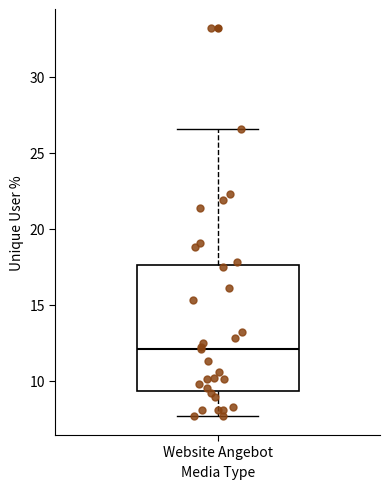

Transcribe this box plot: give where the median line is, the range the box spans, and where the two whiskers end, as read against the y-axis. The values are not printed on the chart, so give them approximately, as read against the axis.

median 12.0, box 9.5 to 17.5, whiskers 7.5 to 26.5